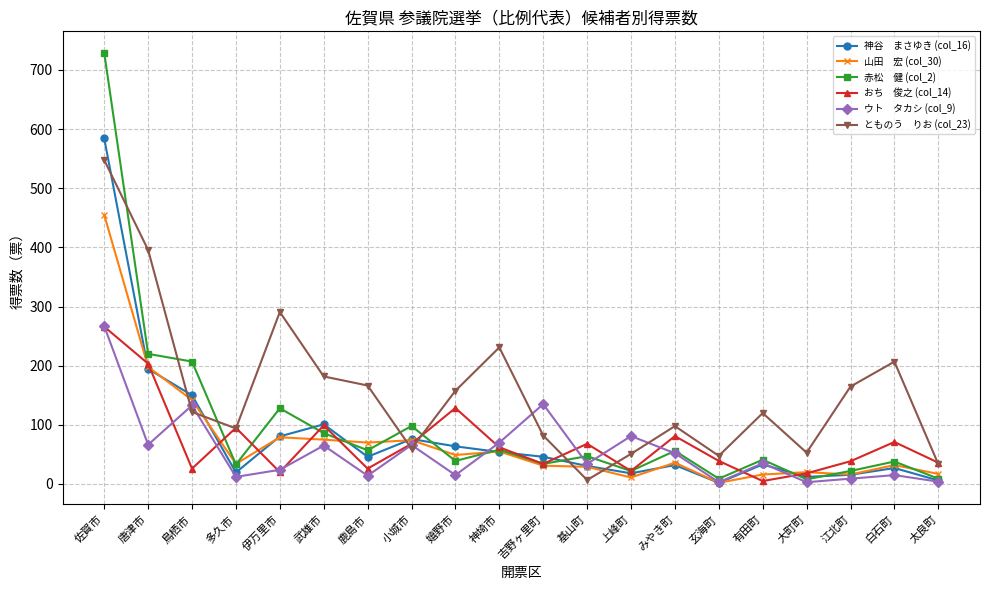

At which category does the chart reach its peak across all series?

佐賀市